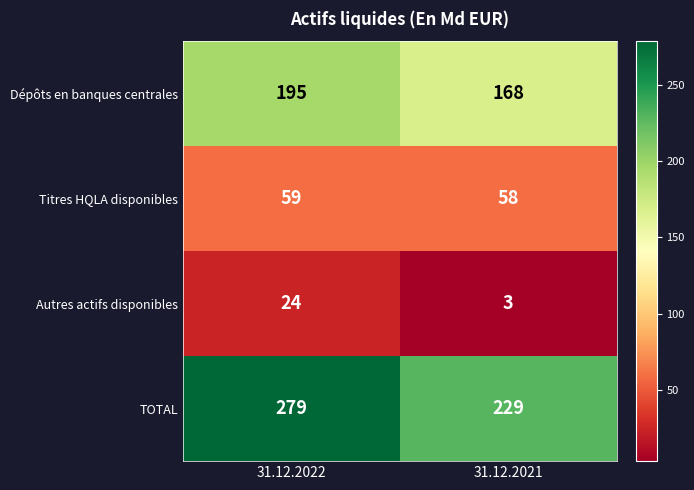

How many values in the Titres HQLA disponibles series are below 59?

1